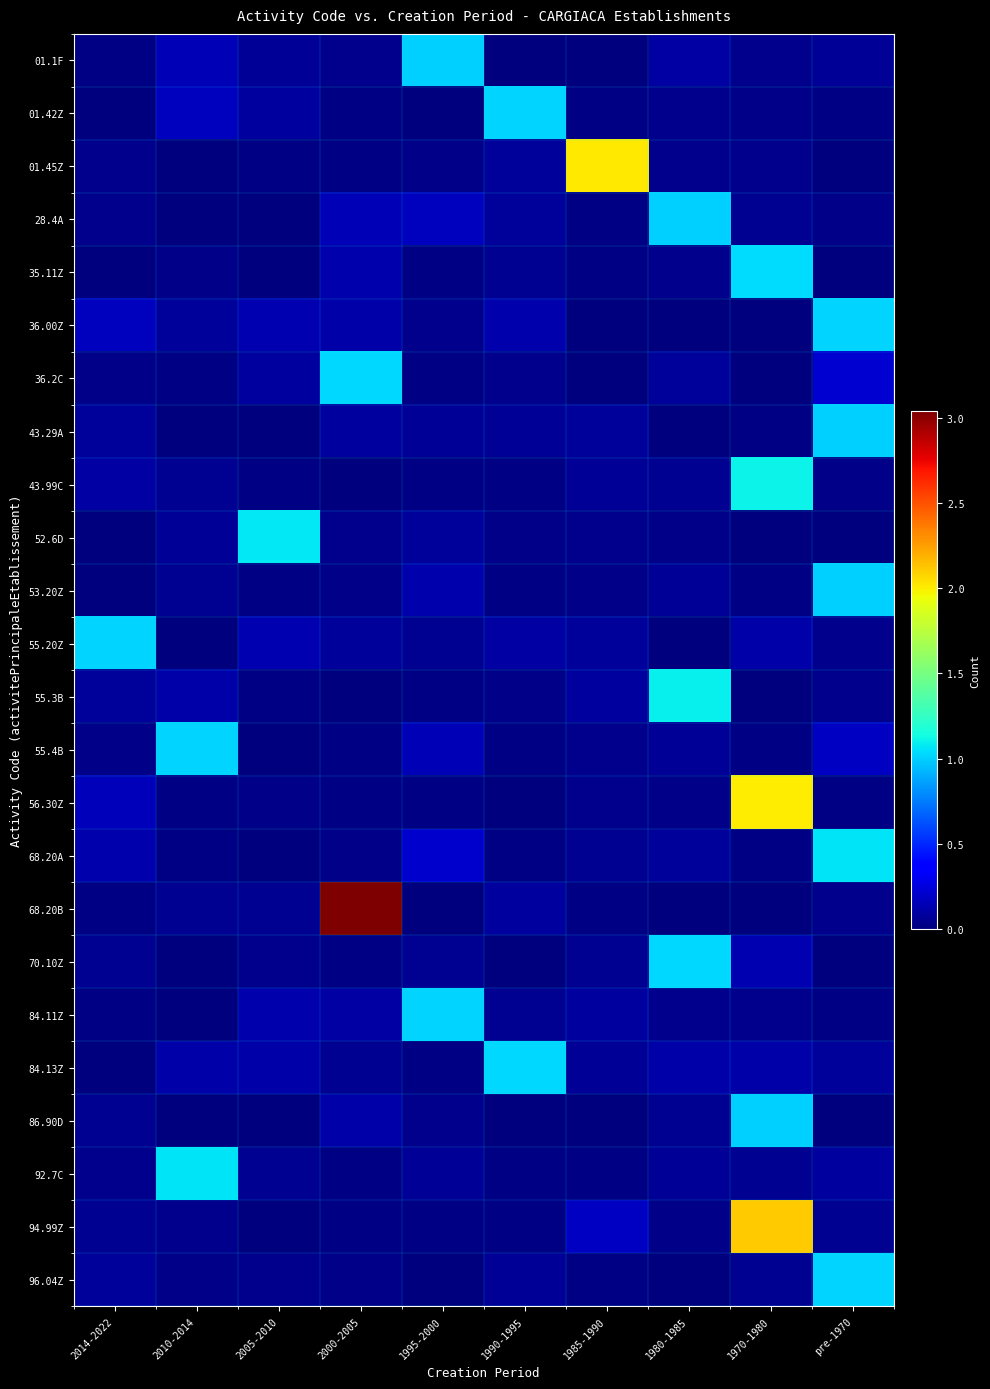

At how many categories does at least one series exceed 0?

10